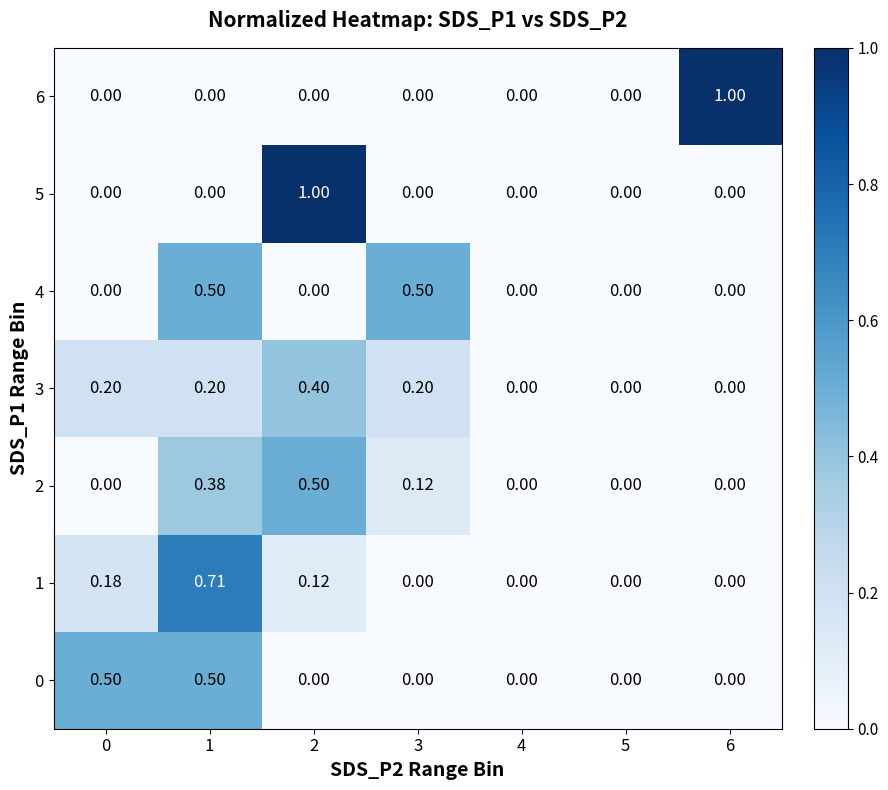

How many positive values does the 4 series have?

2